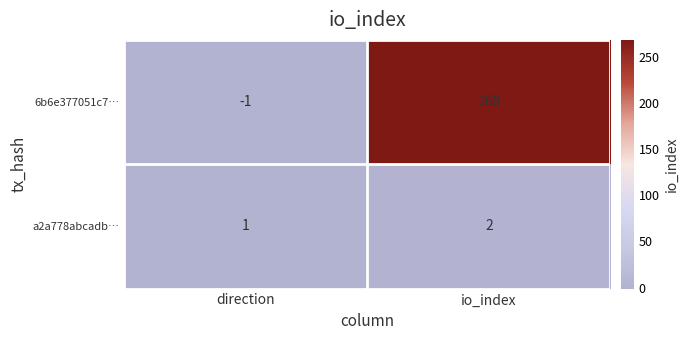

At how many categories does at least one series exceed 219?

1